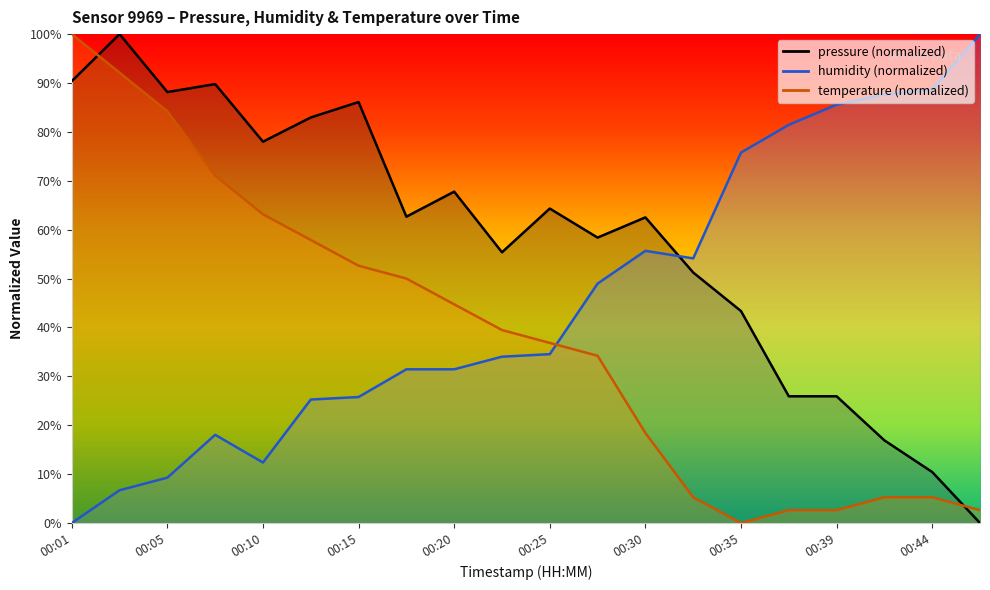

At which category does temperature reach its first local valley?

00:35